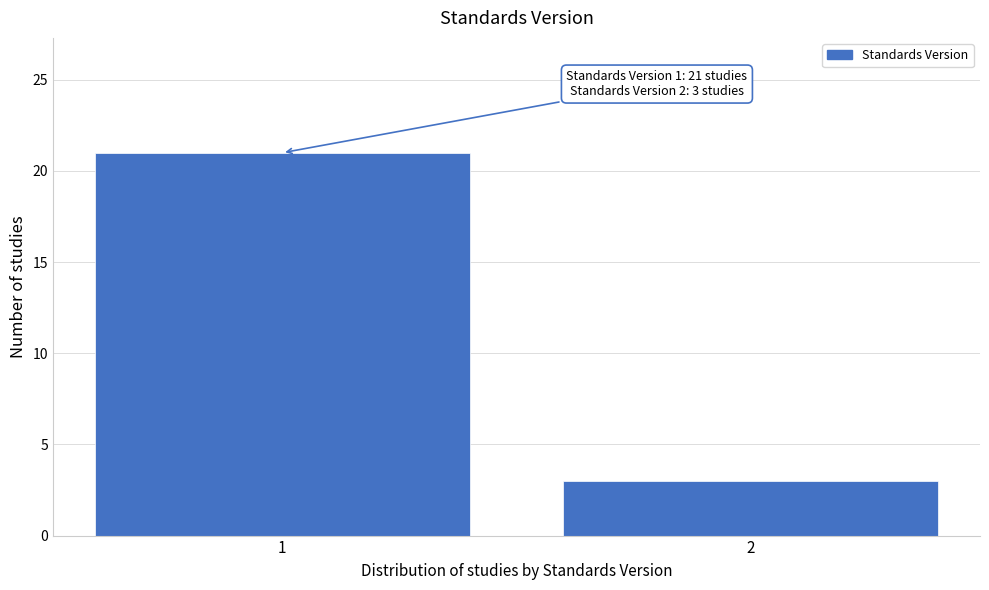

Reading left to right, extract all data points from this chart.

1=21	2=3